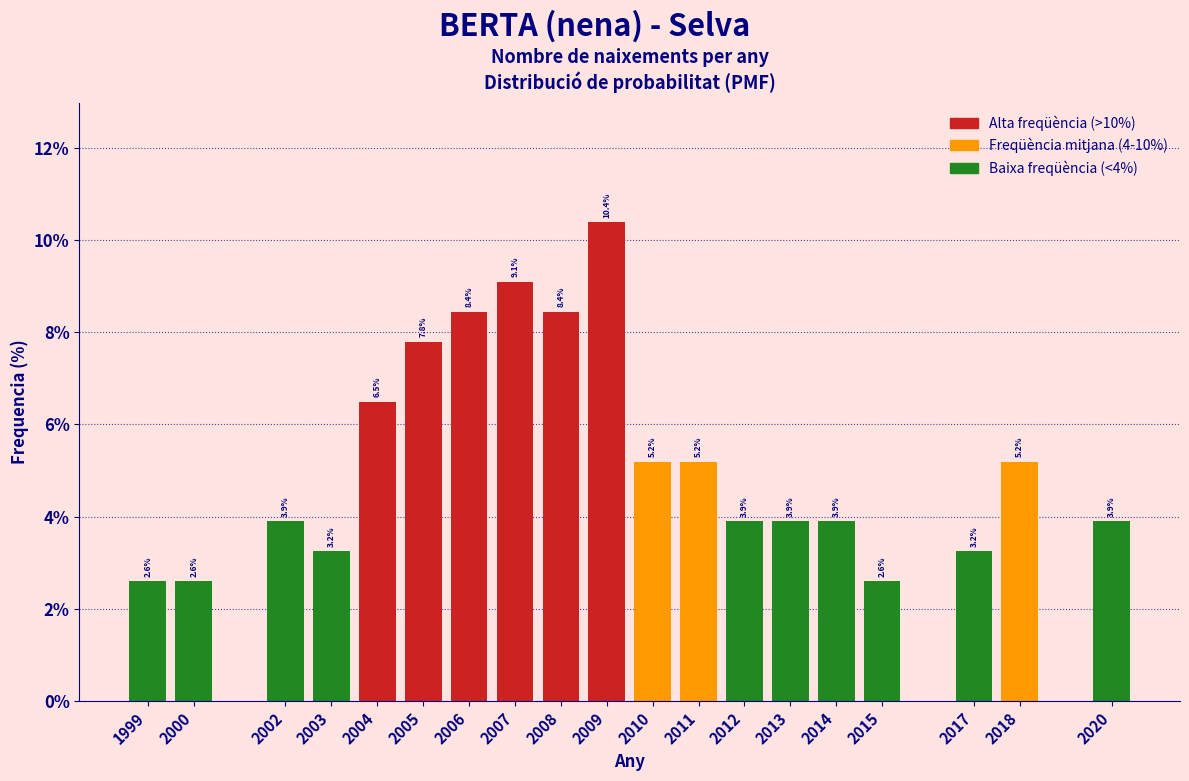

Reading left to right, extract all data points from this chart.

1999=2.6	2000=2.6	2002=3.9	2003=3.2	2004=6.5	2005=7.8	2006=8.4	2007=9.1	2008=8.4	2009=10.4	2010=5.2	2011=5.2	2012=3.9	2013=3.9	2014=3.9	2015=2.6	2017=3.2	2018=5.2	2020=3.9